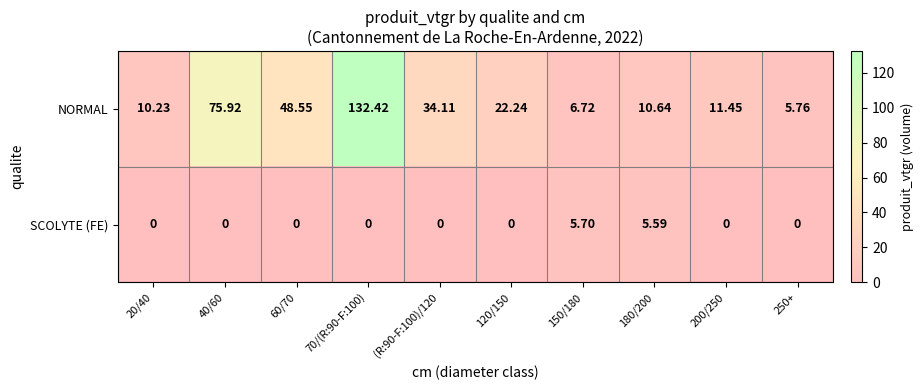

What is the total value across all series at 70/(R:90-F:100)?

132.4